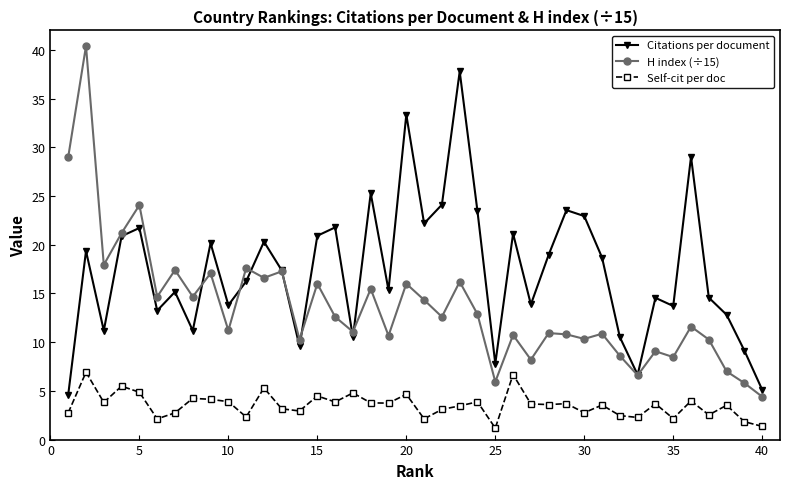

What is the maximum value for Self-cit per doc?

6.9